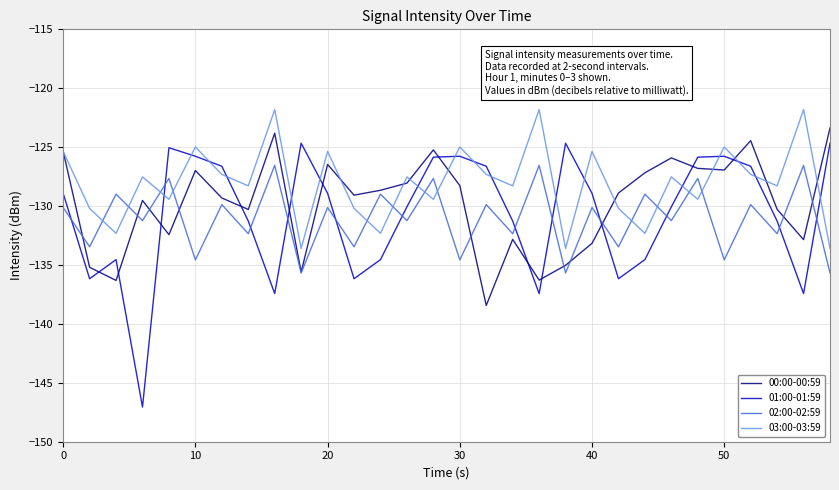

What are all the series names shown in the legend?

00:00-00:59, 01:00-01:59, 02:00-02:59, 03:00-03:59